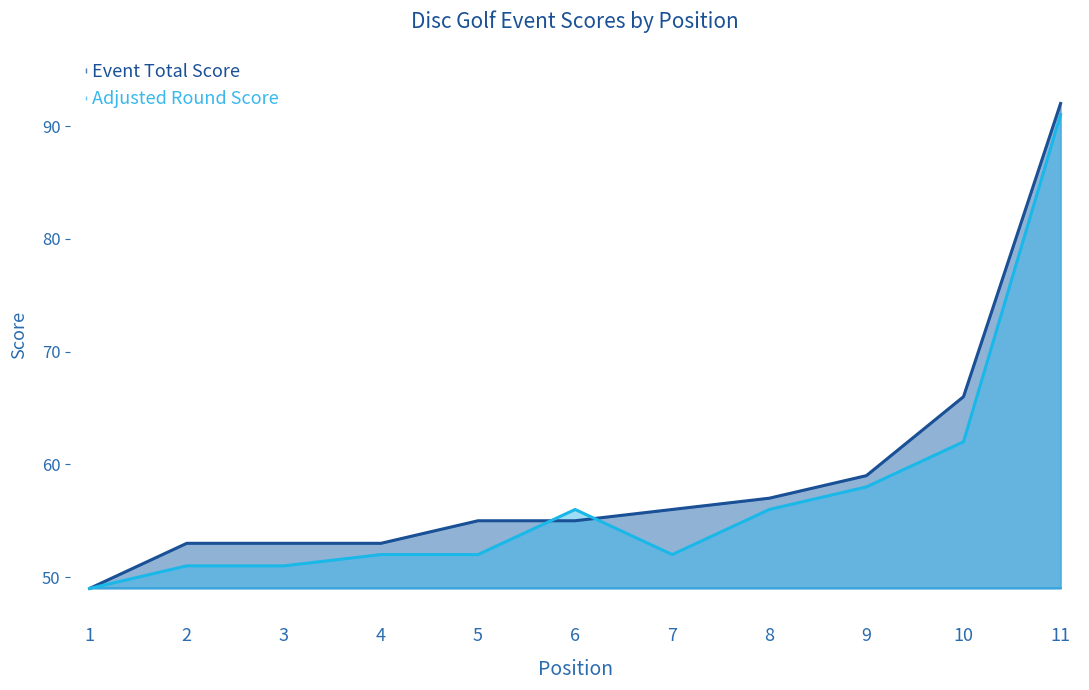

Which series has the largest total across all categories?

event_total_score